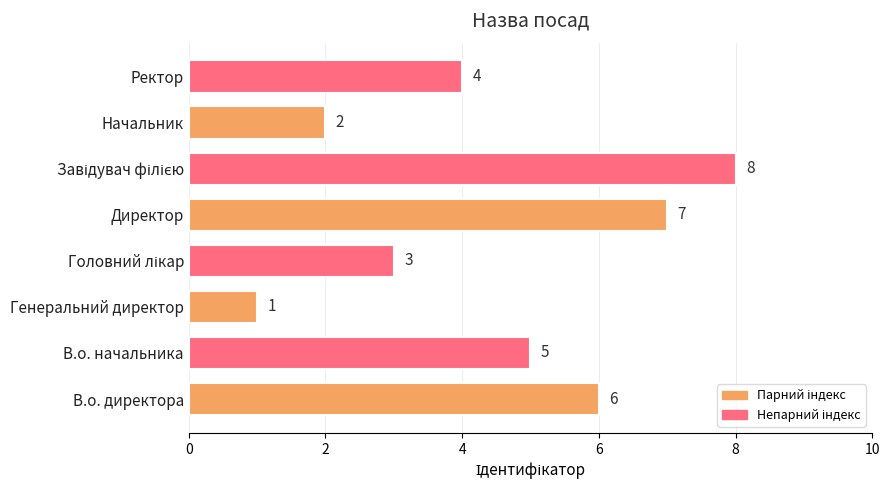

Approximately how many times larger is the value at Ректор compared to В.о. директора?

0.7